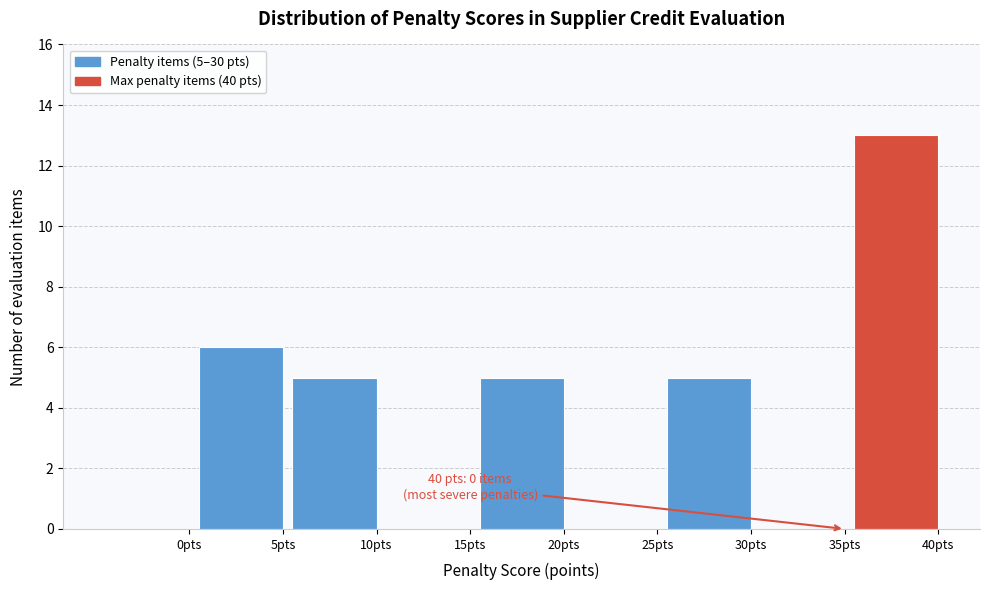

Reading left to right, transcribe all the data shown in this chart.

0pts=0	5pts=6	10pts=5	15pts=0	20pts=5	25pts=0	30pts=5	35pts=0	40pts=13